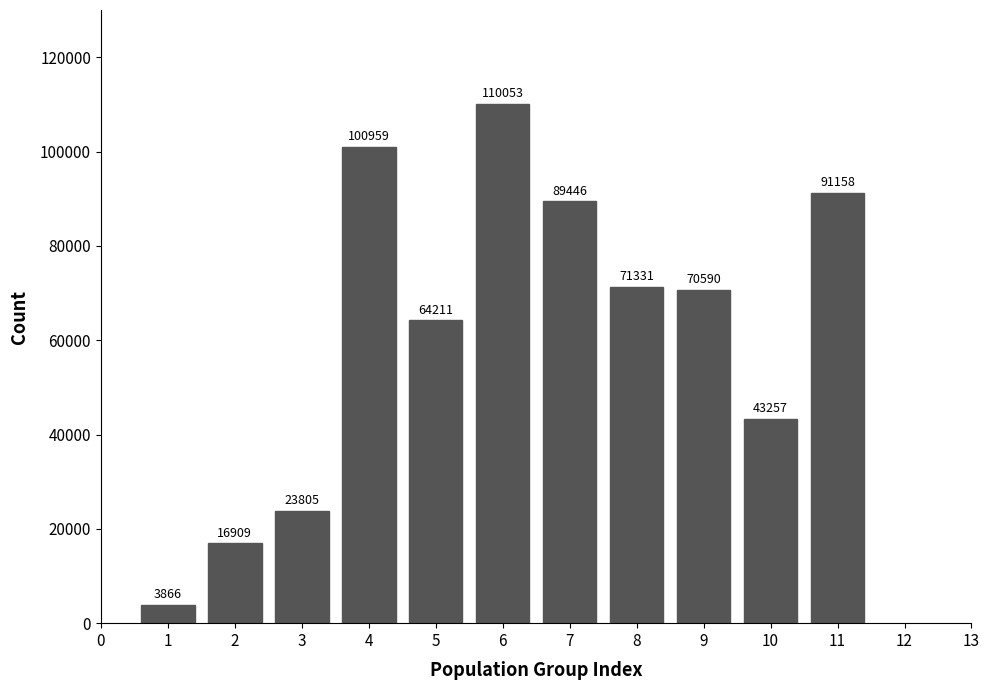

Reading left to right, list all the values displayed in this chart.

3866	16909	23805	100959	64211	110053	89446	71331	70590	43257	91158